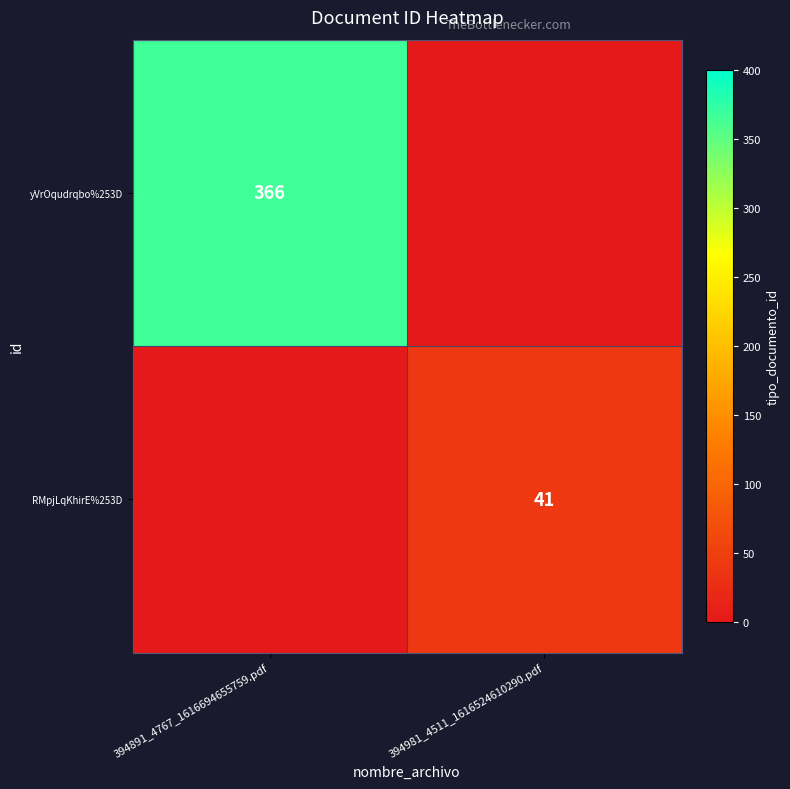

Is it true that yVrOqudrqbo%253D equals 366 at 394891_4767_1616694655759.pdf?

True